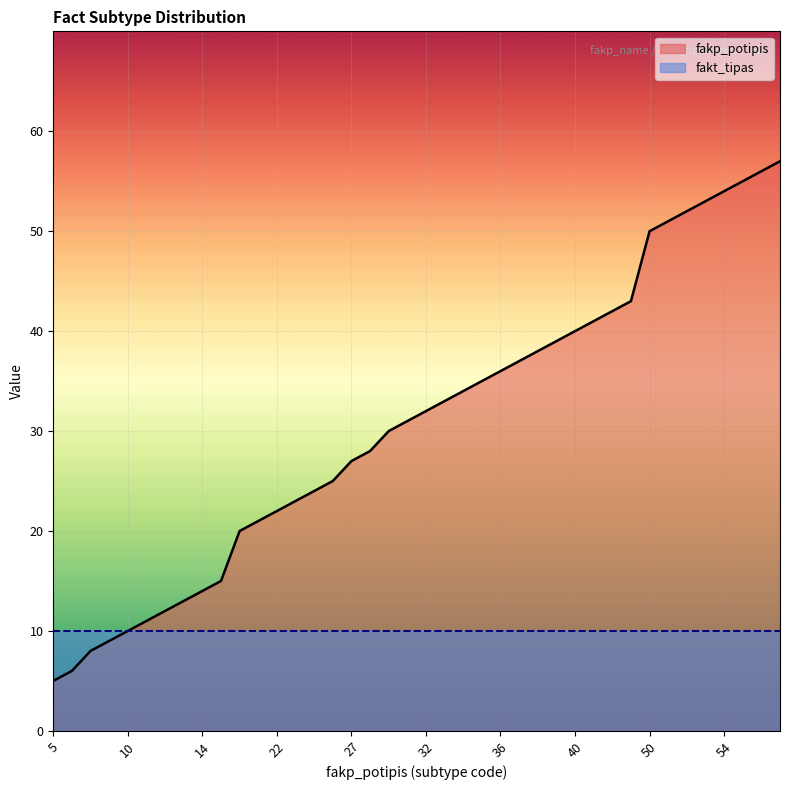

What is the sum of the values at 40 and 8?

48